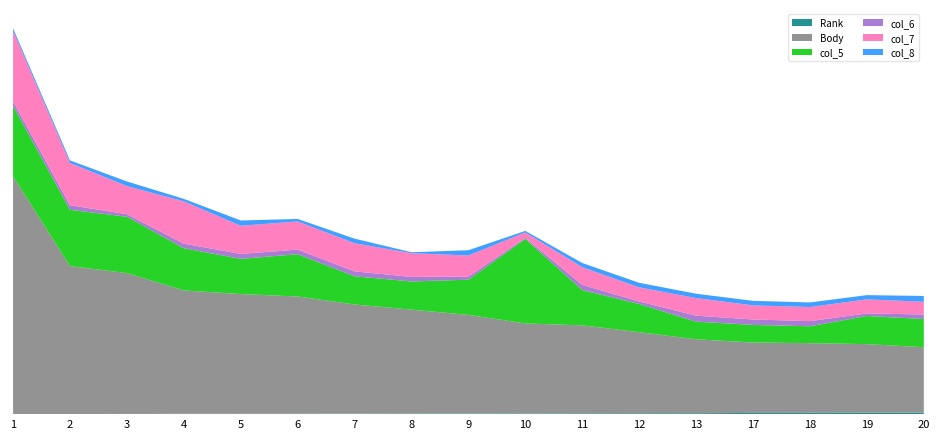

Reading left to right, extract all data points from this chart.

Rank: 1=1	2=2	3=3	4=4	5=5	6=6	7=7	8=8	9=9	10=10	11=11	12=12	13=13	17=17	18=18	19=19	20=20
Body: 1=3377	2=2100	3=2000	4=1752	5=1700	6=1665	7=1550	8=1476	9=1400	10=1278	11=1250	12=1152	13=1050	17=1000	18=990	19=975	20=930
col_5: 1=1000	2=800	3=800	4=600	5=500	6=600	7=400	8=400	9=500	10=1200	11=500	12=400	13=250	17=250	18=240	19=400	20=400
col_6: 1=65	2=65	3=36	4=65	5=70	6=65	7=70	8=65	9=44	10=14	11=75	12=36	13=85	17=77	18=73	19=36	20=65
col_7: 1=1000	2=600	3=400	4=600	5=400	6=400	7=400	8=336	9=300	10=78	11=250	12=200	13=250	17=200	18=200	19=200	20=180
col_8: 1=36	2=36	3=65	4=36	5=75	6=36	7=65	8=14	9=75	10=22	11=60	12=65	13=62	17=65	18=65	19=60	20=83